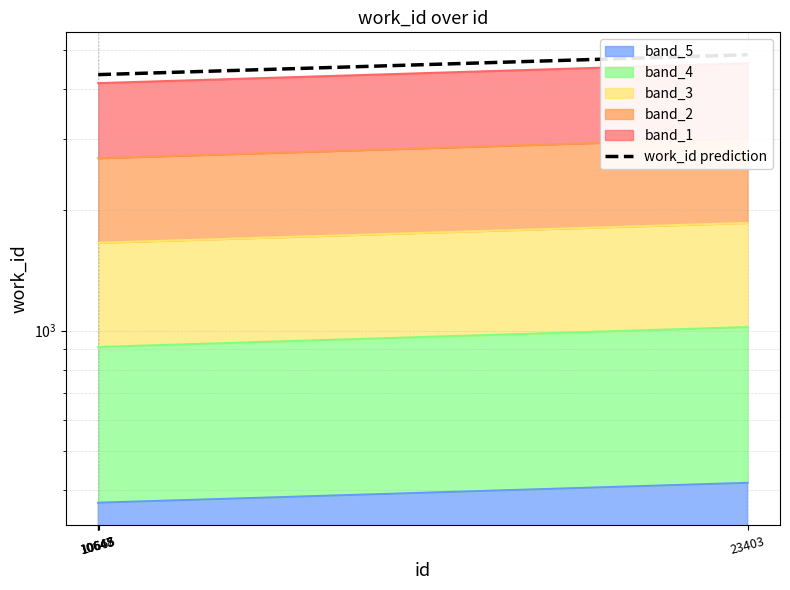

At which label is the value closest to 4610?

10645